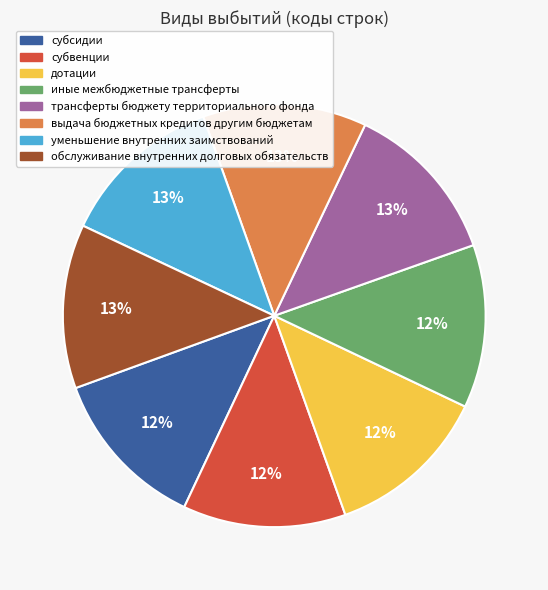

What percentage is the иные межбюджетные трансферты slice, to the nearest percent?

12%